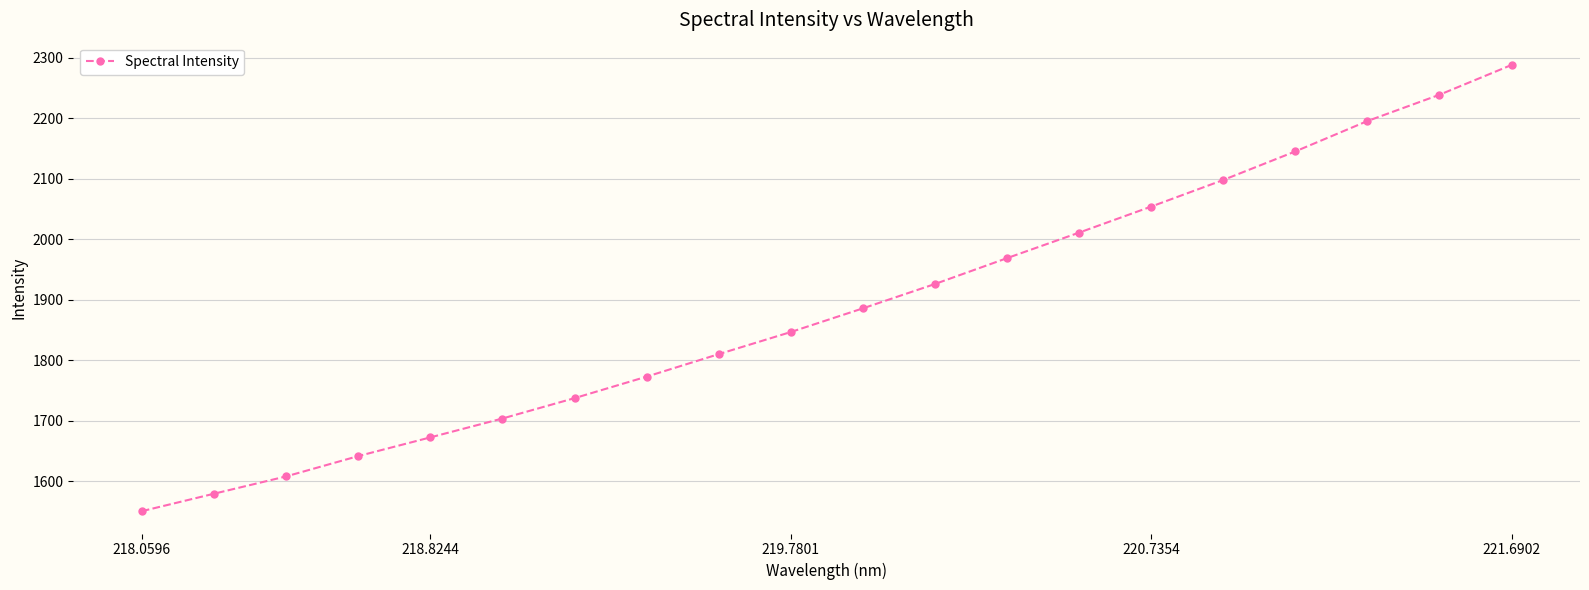

How many categories are shown in the chart?

20